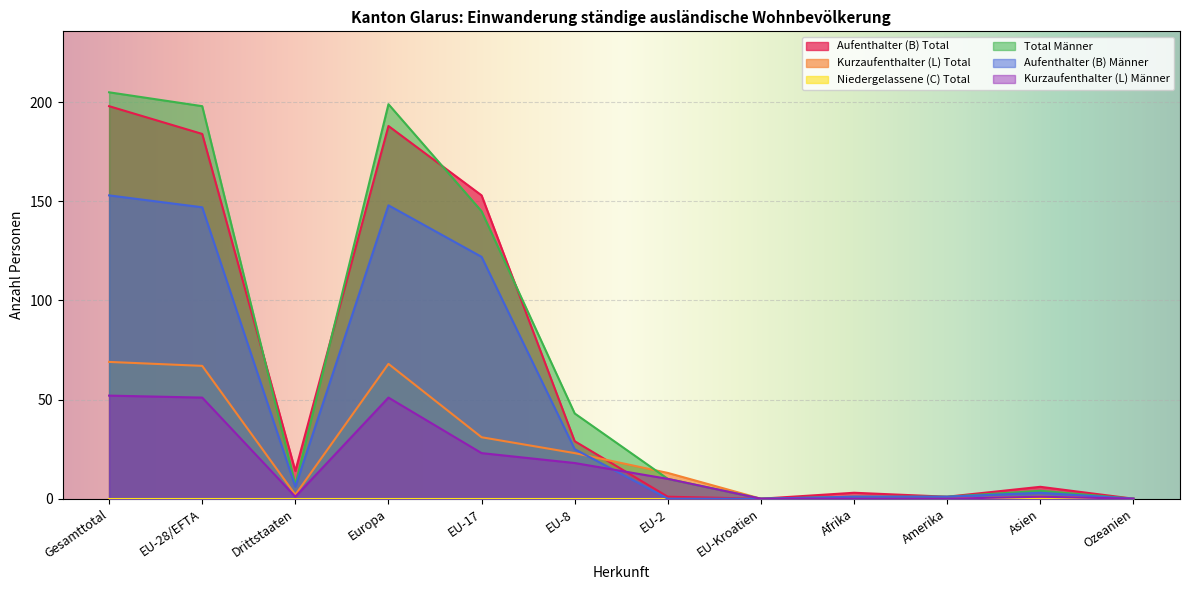

Between which two adjacent categories do Kurzaufenthalter (L) Total and Aufenthalter (B) Männer first intersect?

EU-8 and EU-2